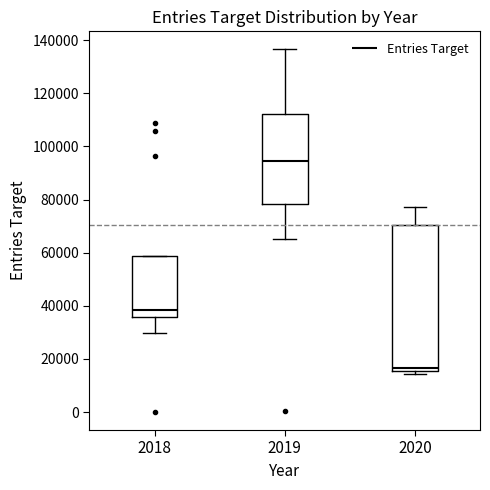

Which box is the tallest, from its lower edge to its upper edge?

2020